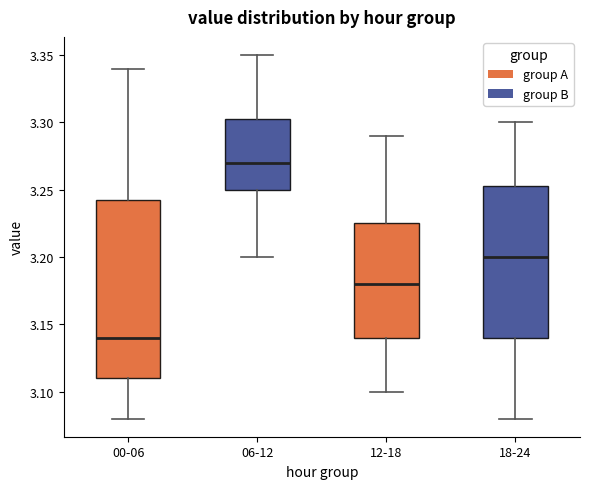

Reading left to right, read every box against the y-axis: the position of its median line, the range the box covers, and the ends of its whiskers. The values are not printed on the chart, so give them approximately, as read against the axis.

00-06: median 3.140, box 3.110 to 3.245, whiskers 3.080 to 3.340
06-12: median 3.270, box 3.250 to 3.305, whiskers 3.200 to 3.350
12-18: median 3.180, box 3.140 to 3.225, whiskers 3.100 to 3.290
18-24: median 3.200, box 3.140 to 3.255, whiskers 3.080 to 3.300